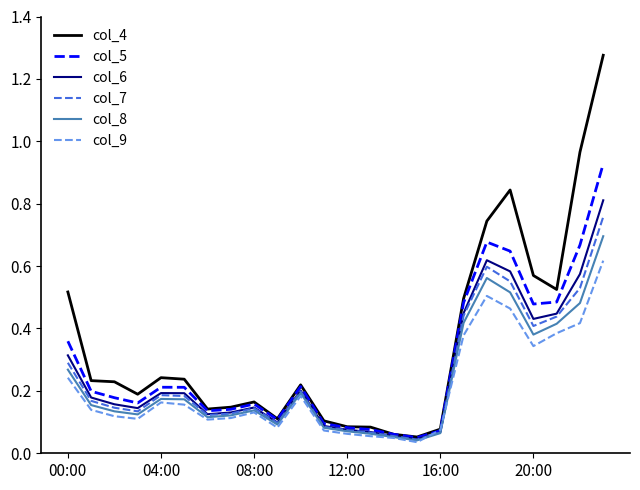

Which series has the largest range (max minus min)?

col_4